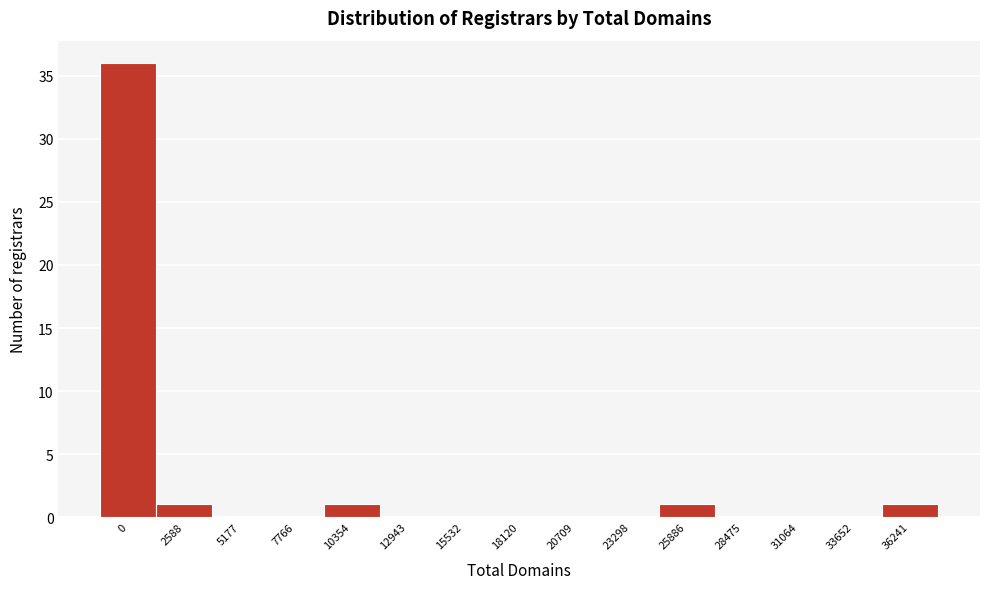

Reading left to right, extract all data points from this chart.

0=36	2588=1	5177=0	7766=0	10354=1	12943=0	15532=0	18120=0	20709=0	23298=0	25886=1	28475=0	31064=0	33652=0	36241=1